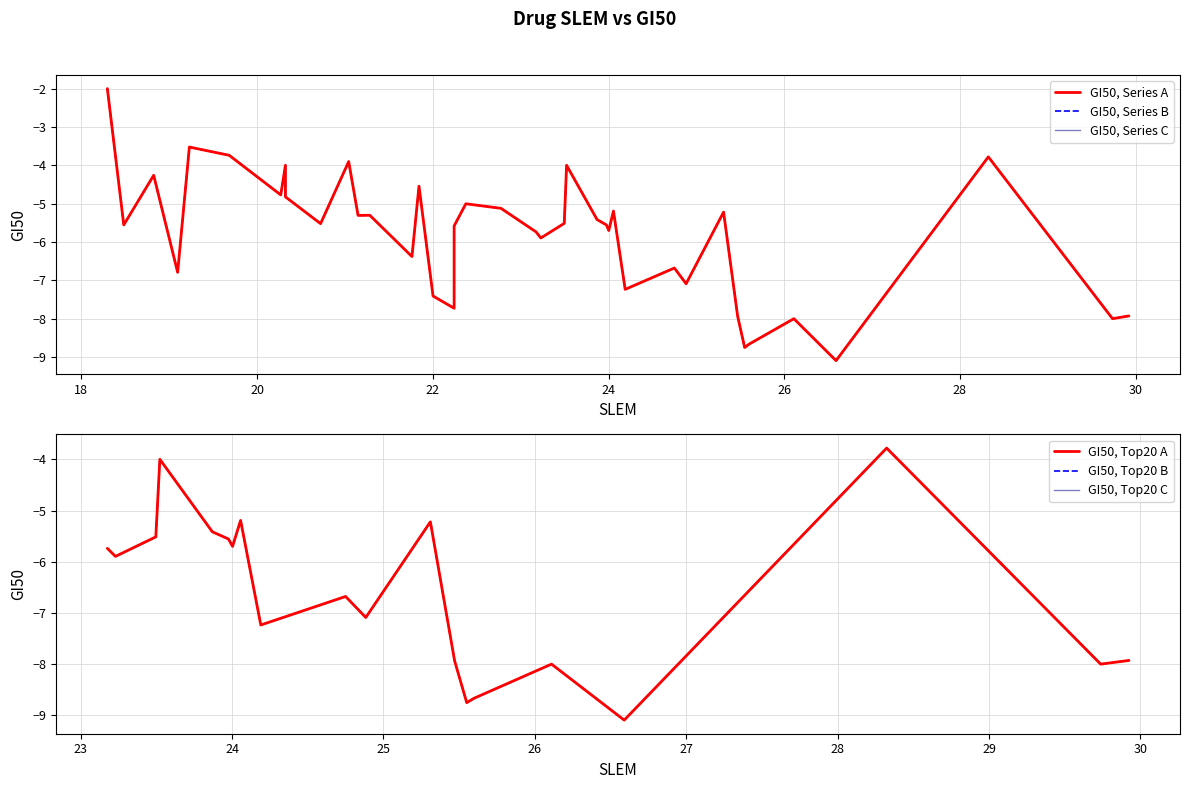

How many points are lower than both their immediate neighbors (excluding endpoints)?

14